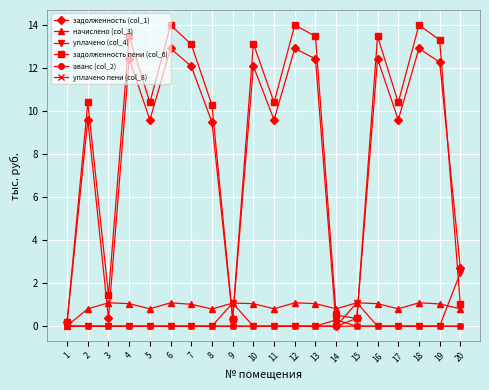

Which series has the largest total across all categories?

задолженность пени (col_6)